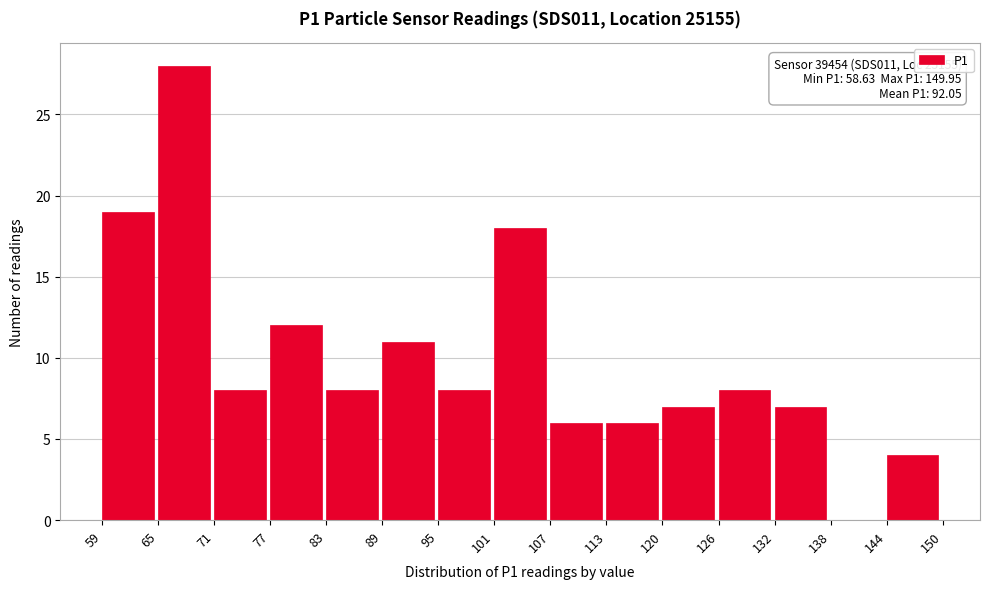

Which range on the x-axis has the tallest bar?

65 to 71